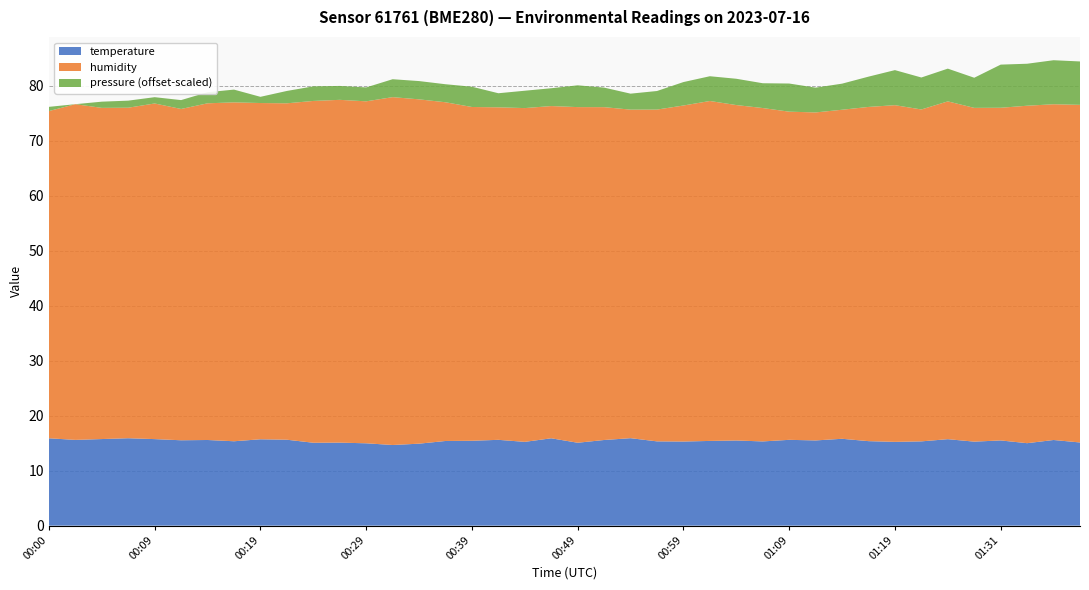

What is the lowest value of the temperature series?

14.7